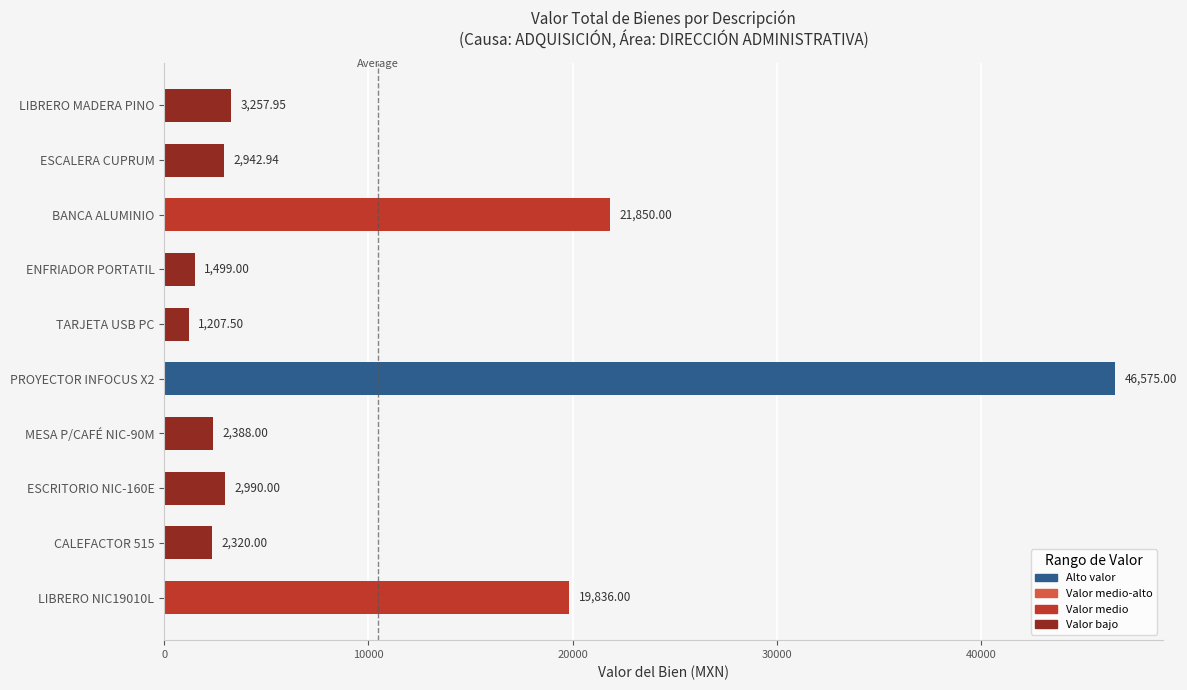

What is the difference between the maximum and minimum values?

45367.5